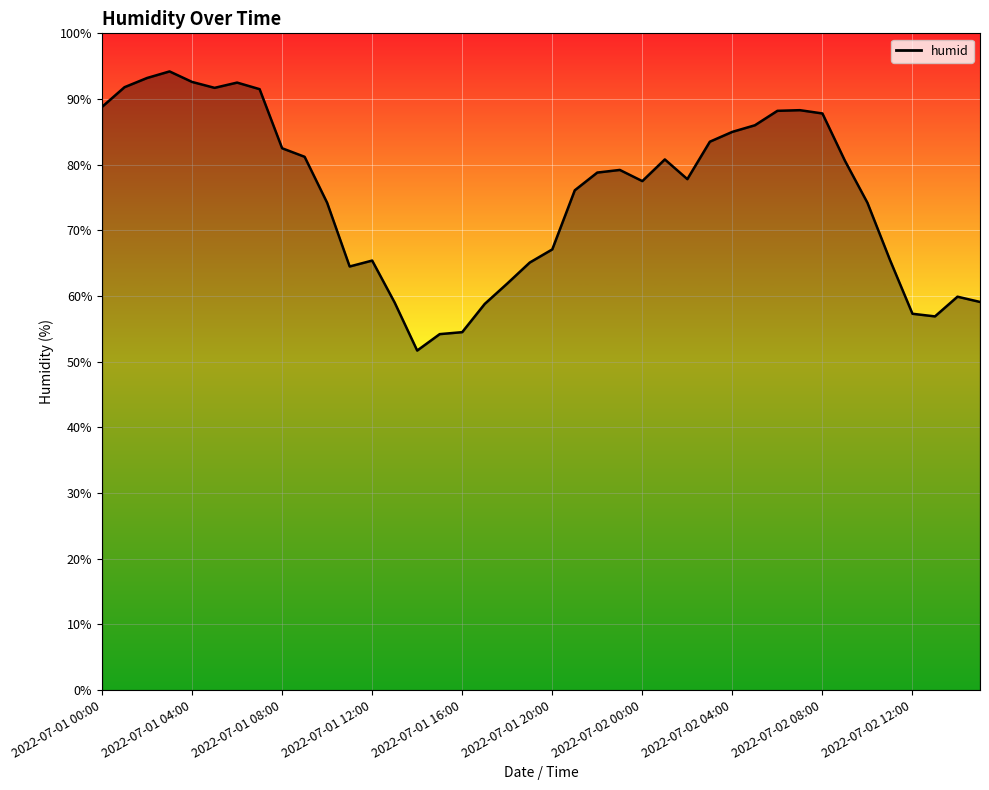

What is the maximum value shown in the chart?

94.2